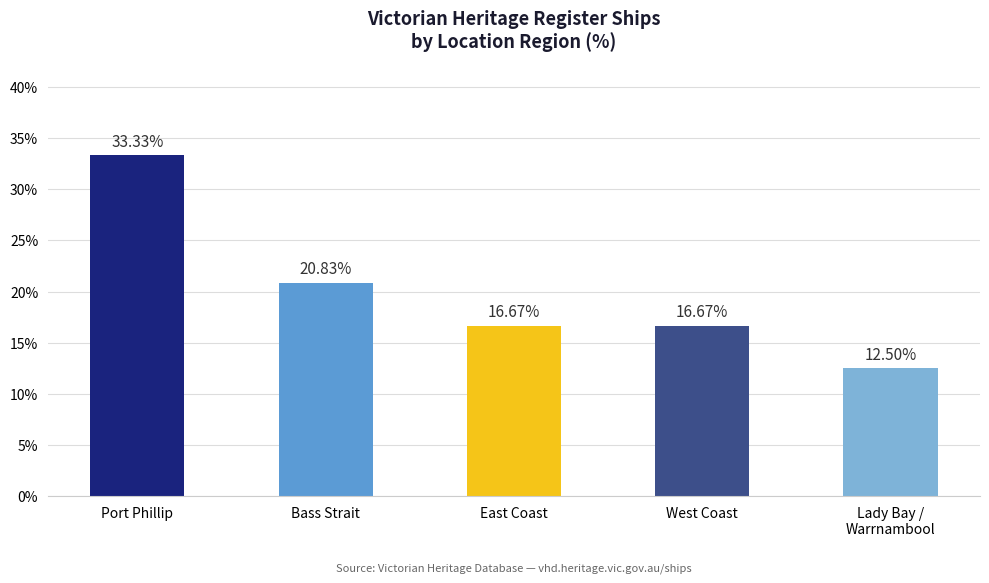

At which label does the data first exceed 16?

Port Phillip